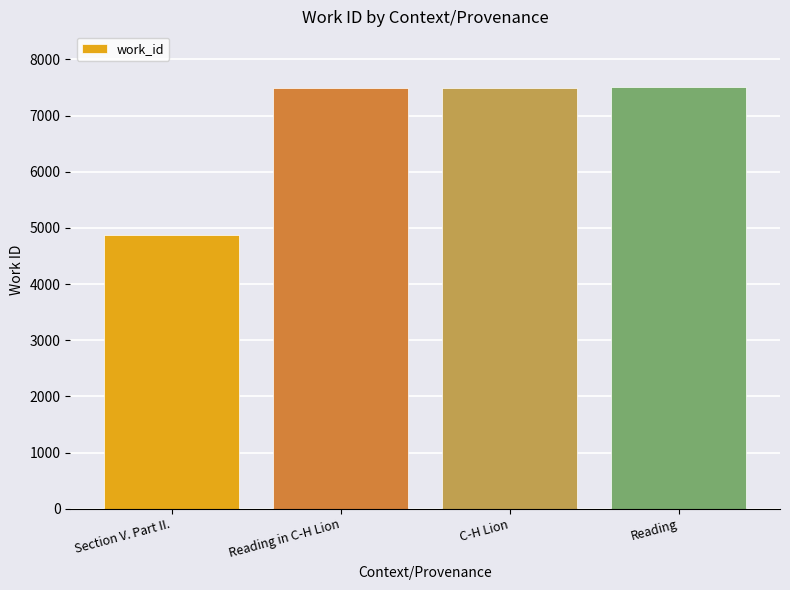

What is the difference between the values at Reading and Section V. Part II.?

2643